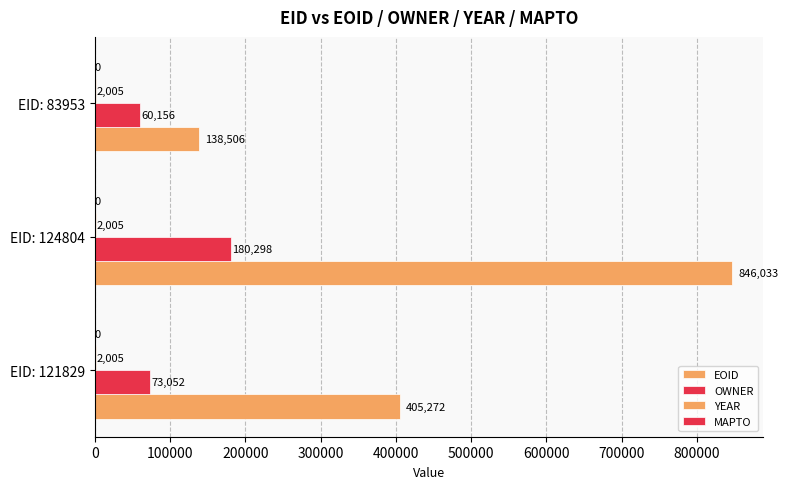

How many series are shown in this chart?

3